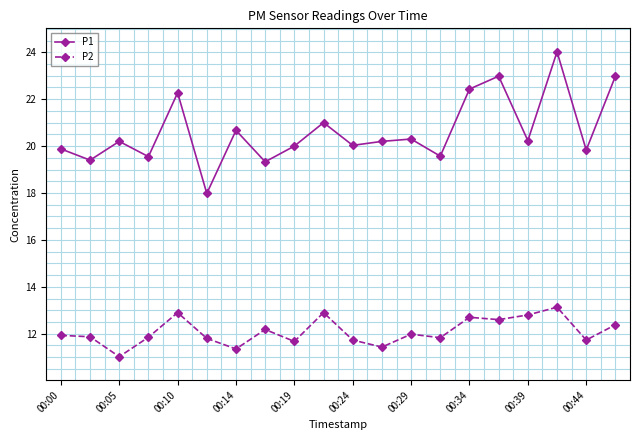

Rank the series by their average value, from lowest to highest.

P2, P1